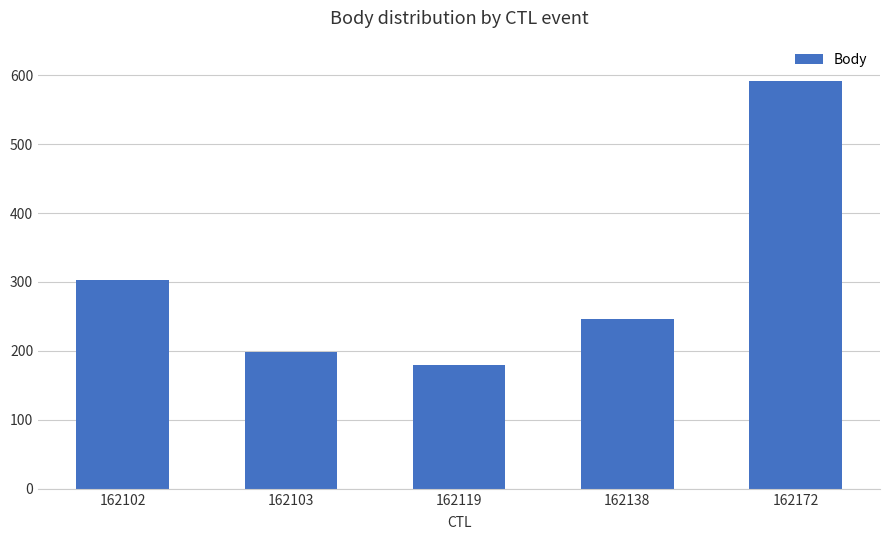

List the labels in order of value, smallest first.

162119, 162103, 162138, 162102, 162172